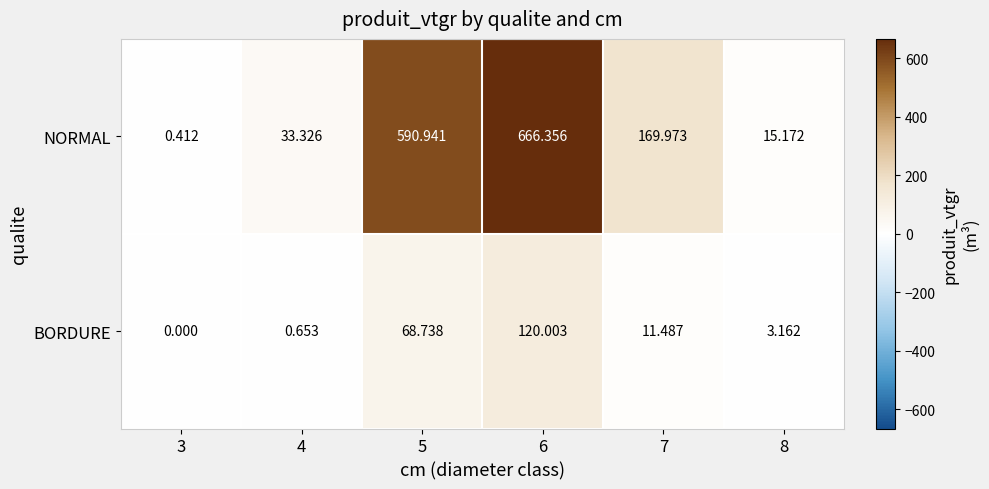

Which series has the largest total across all categories?

NORMAL